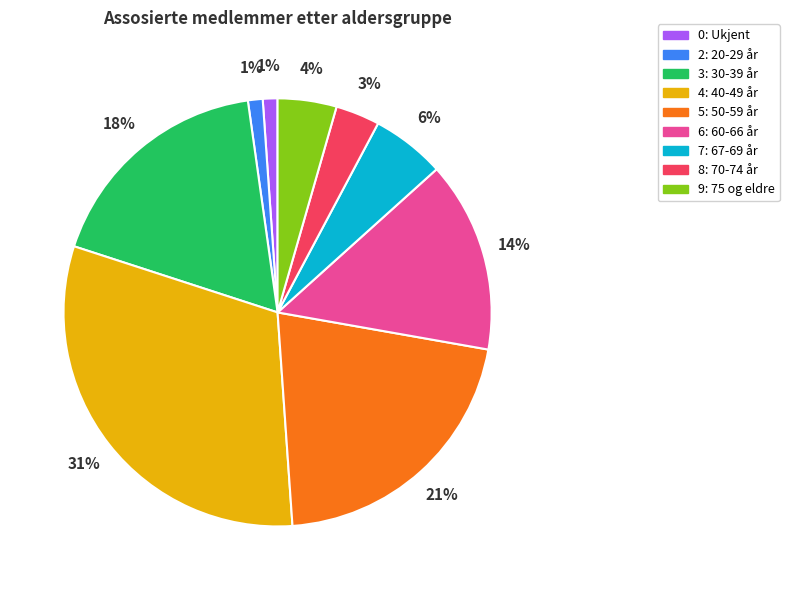

To the nearest percent, what is the difference between the 2: 20-29 år and 6: 60-66 år slice percentages?

13%